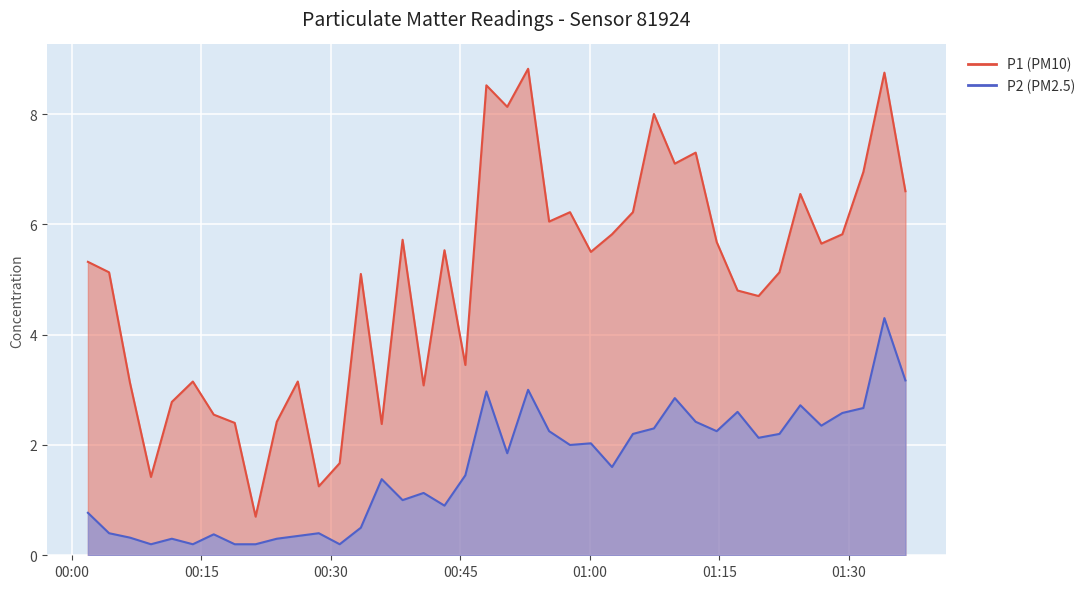

What is the value of the P1 point at the 10th from the left?

2.4